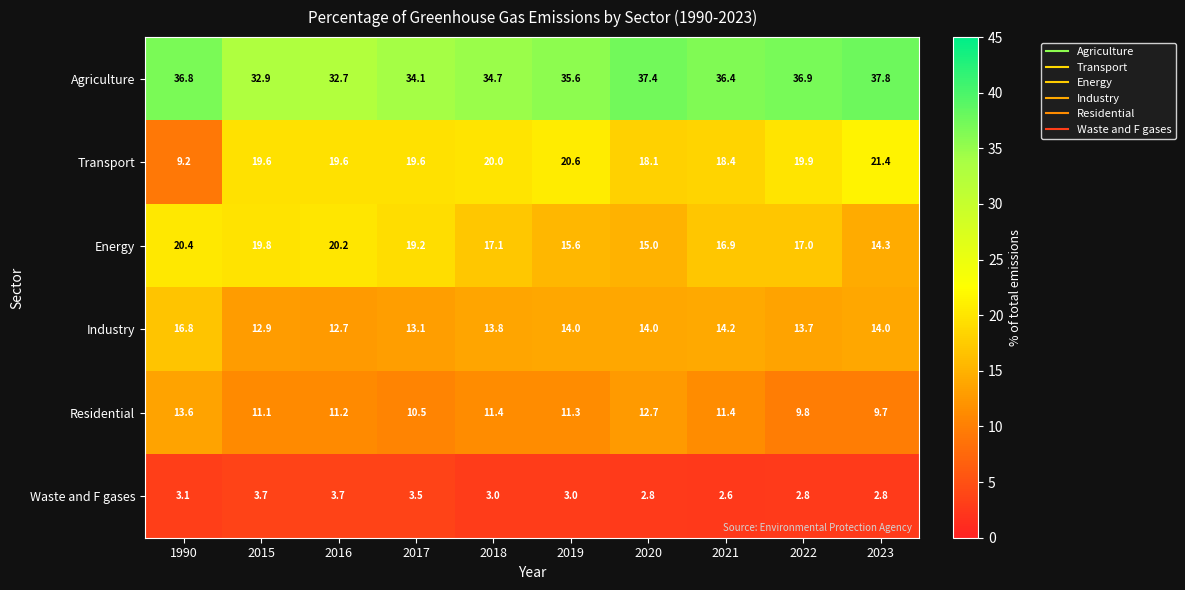

The Transport series shows 19.9 at 2022. True or false?

True